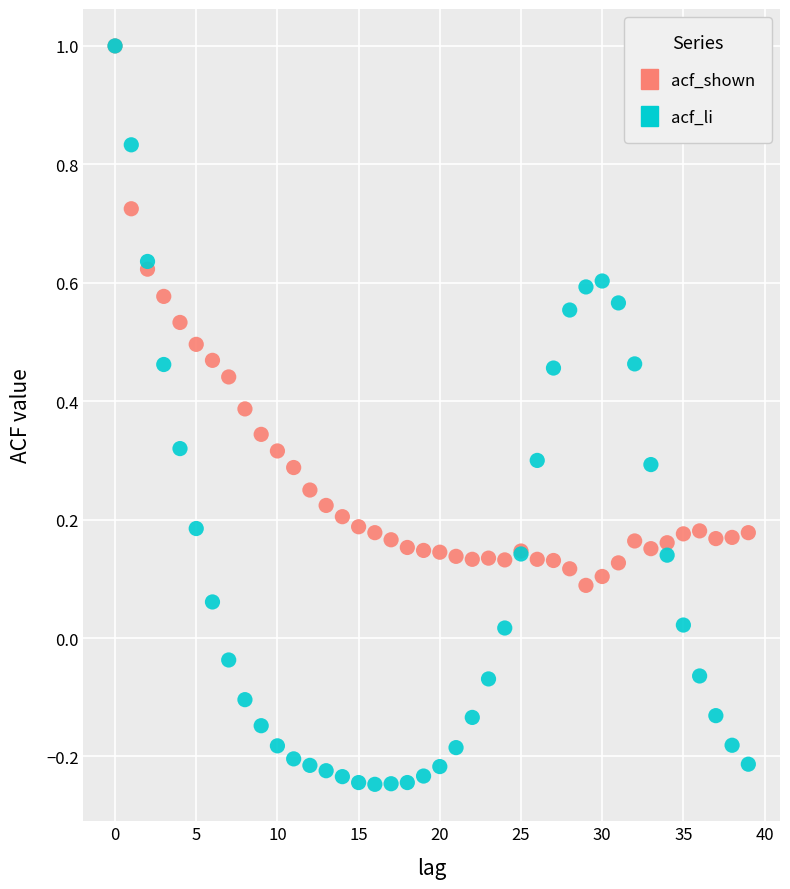

Which series contains the lowest Y value?

acf_li